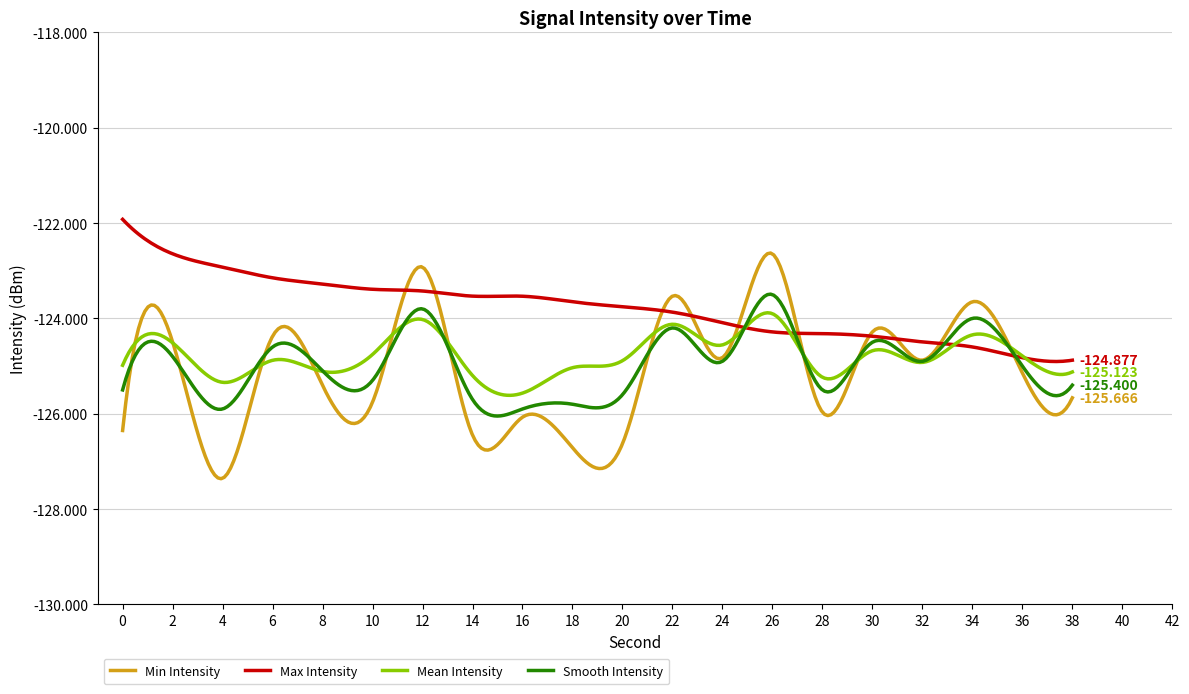

List the series in order of their peak value, lowest first.

Mean Intensity, Smooth Intensity, Min Intensity, Max Intensity